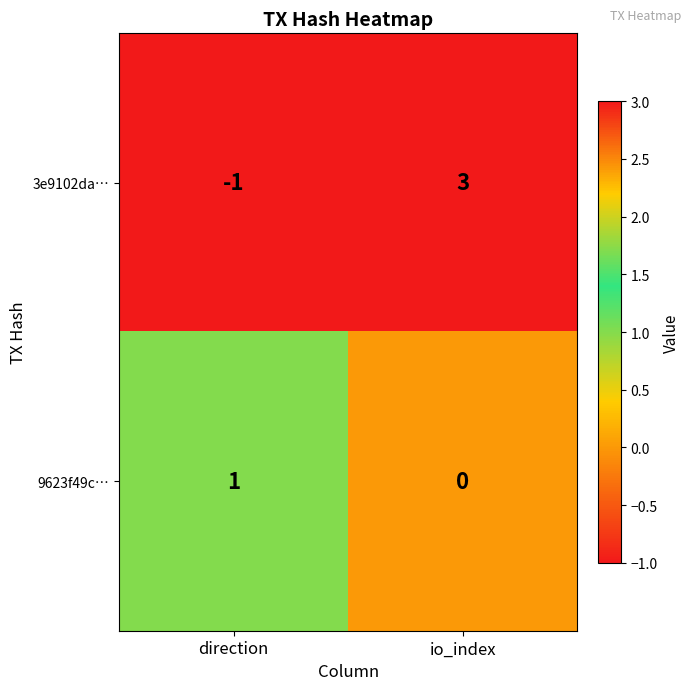

What is the difference between the 3e9102da… values at io_index and direction?

4